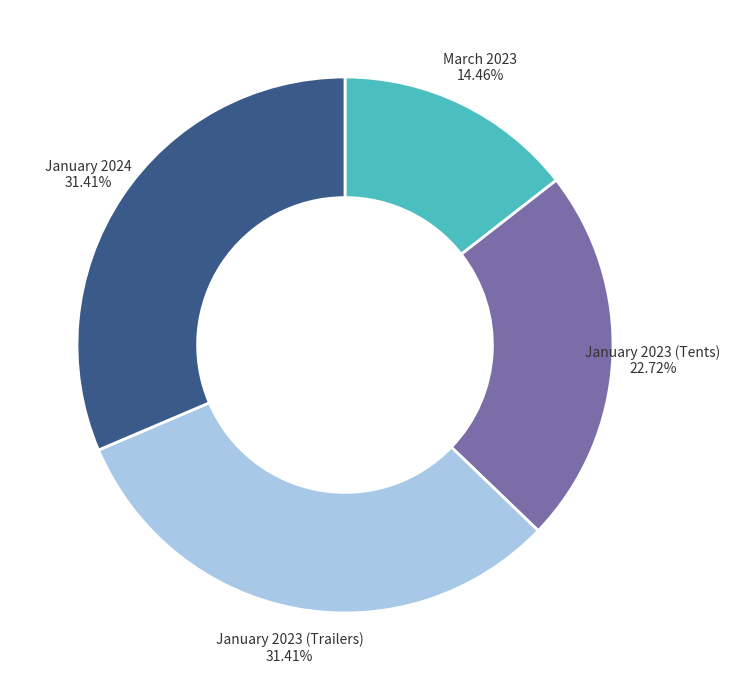

Does any single category account for the majority?

No